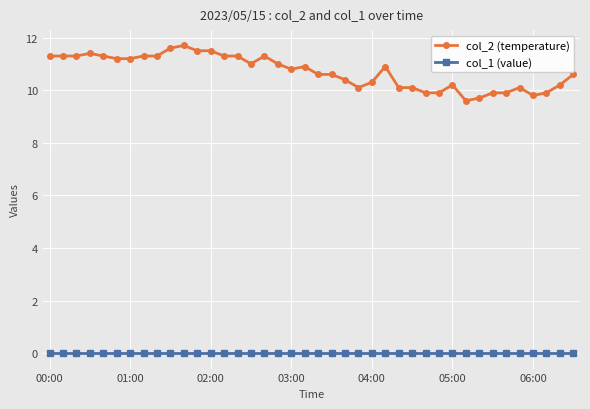

What is the difference between the maximum and minimum values in the col_2 (temperature) series?

2.1